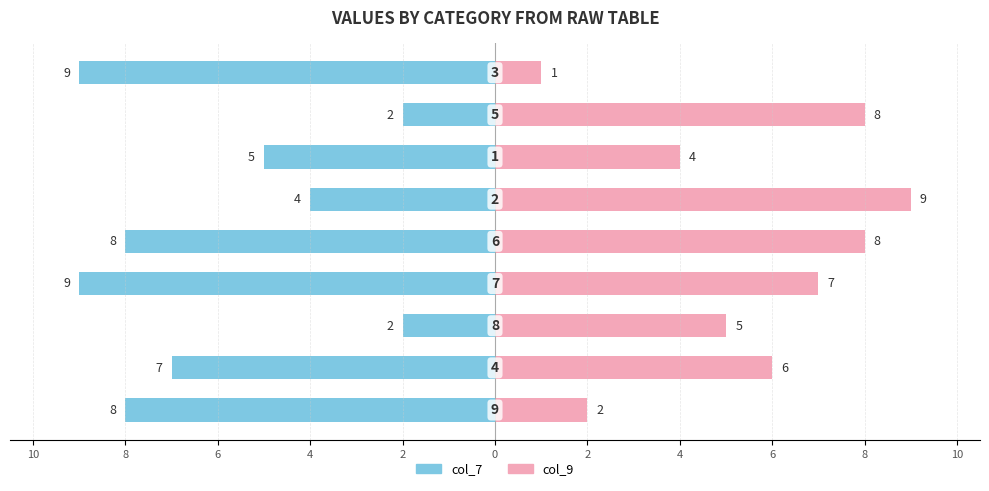

Rank the series at 0 from lowest to highest value.

col_7, col_9